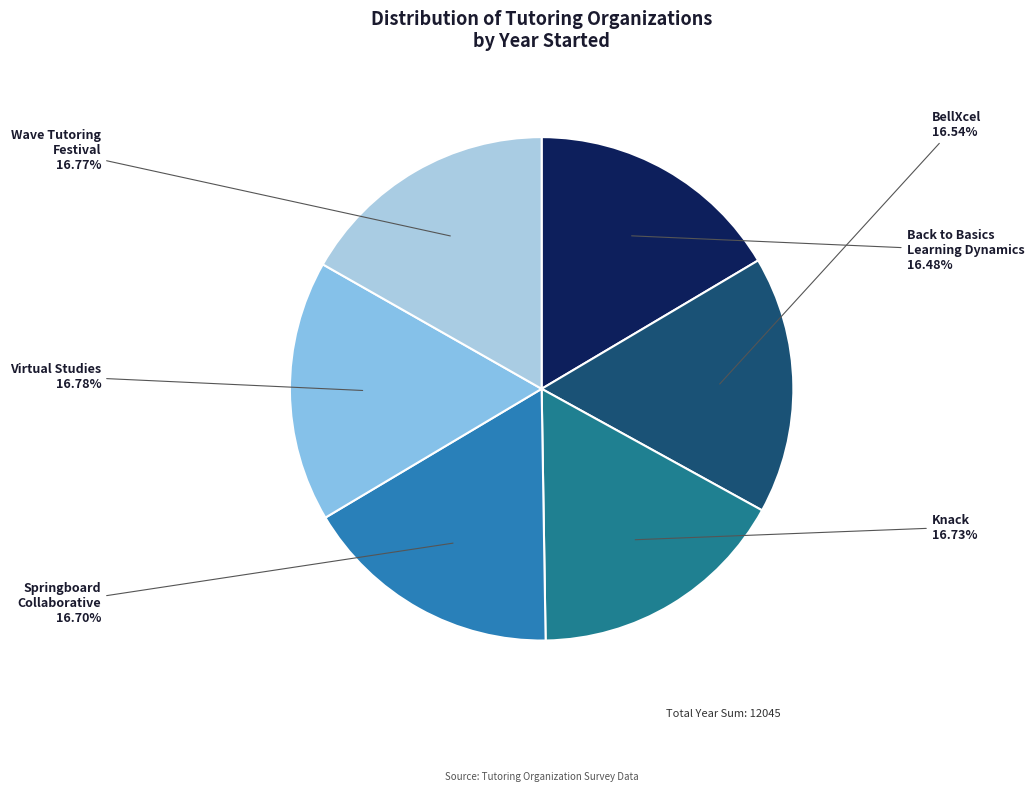

Approximately how many times larger is the value at Back to Basics Learning Dynamics compared to BellXcel?

1.0